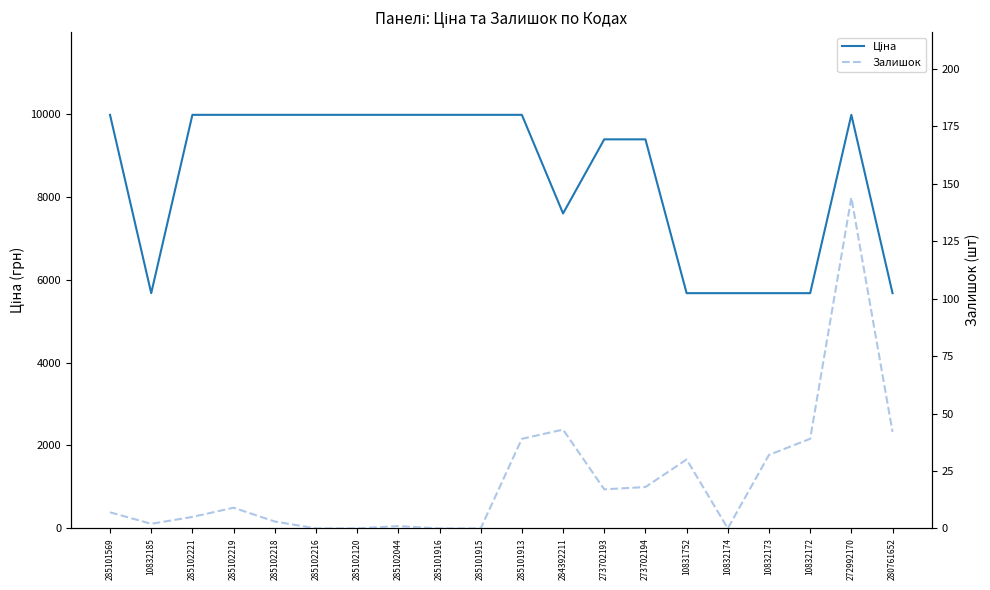

What is the average value of the Залишок series?

21.6